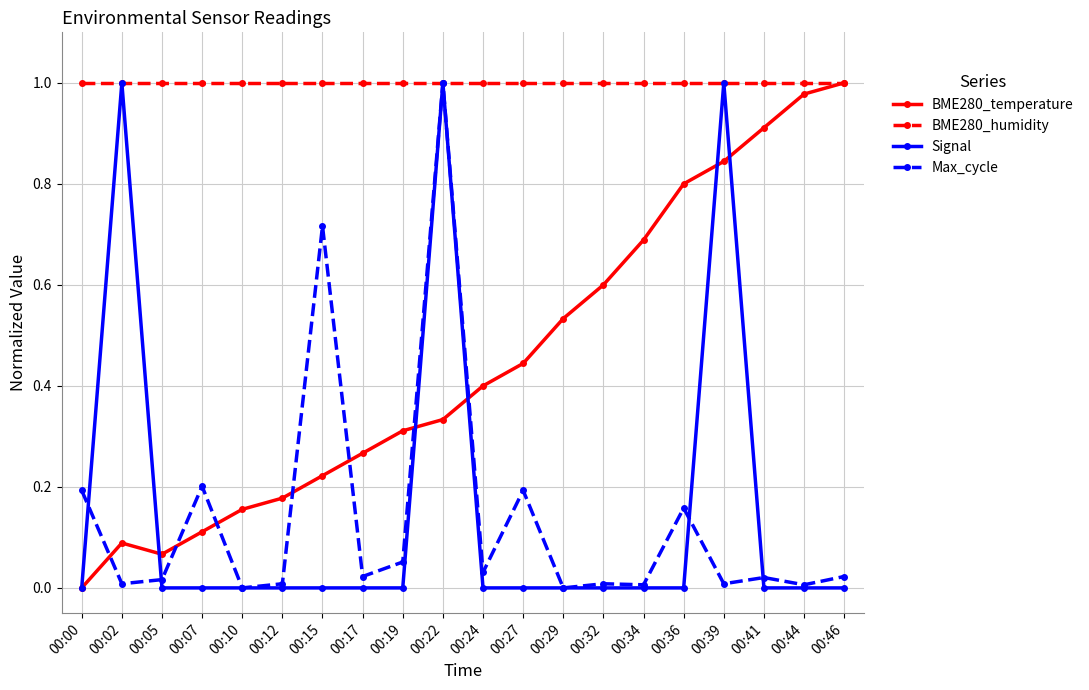

Is the value of Signal at 00:36 greater than the value of BME280_temperature at 00:44?

No